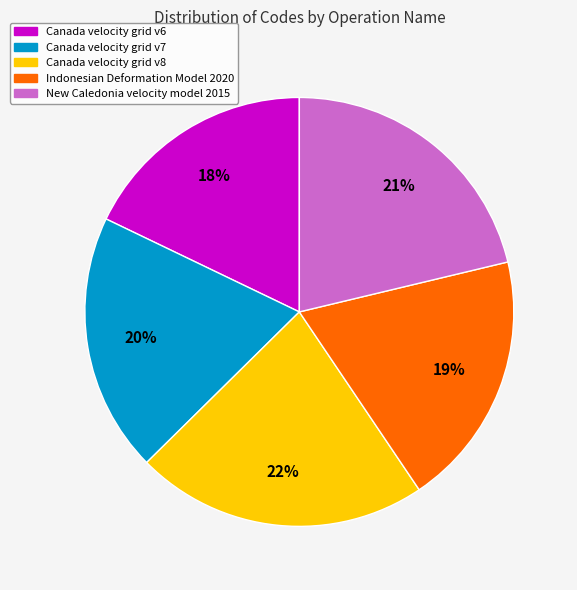

What is the ratio of the value at Canada velocity grid v7 to the value at Canada velocity grid v8?

0.9